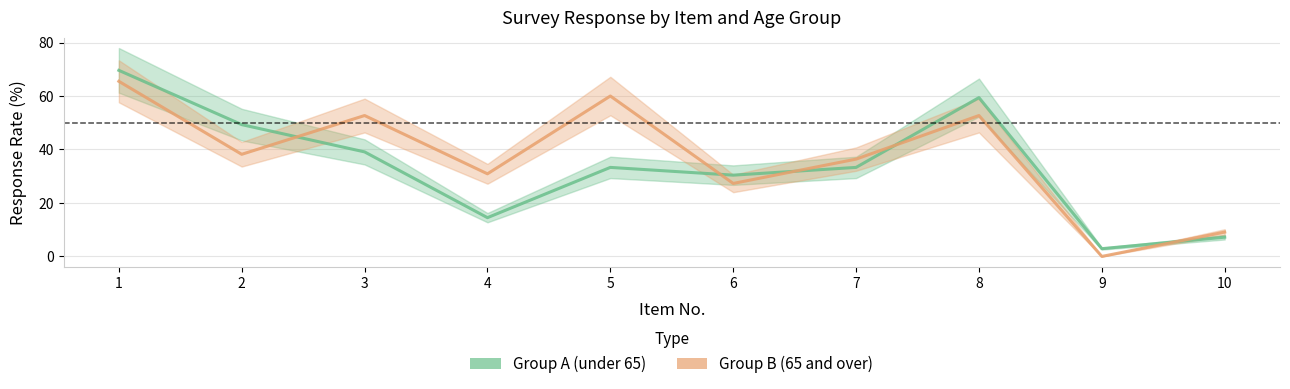

Does the chart have visible grid lines?

Yes